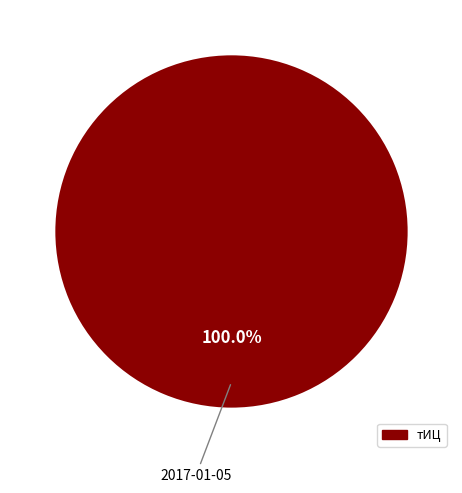

Is there a majority slice in this chart?

Yes